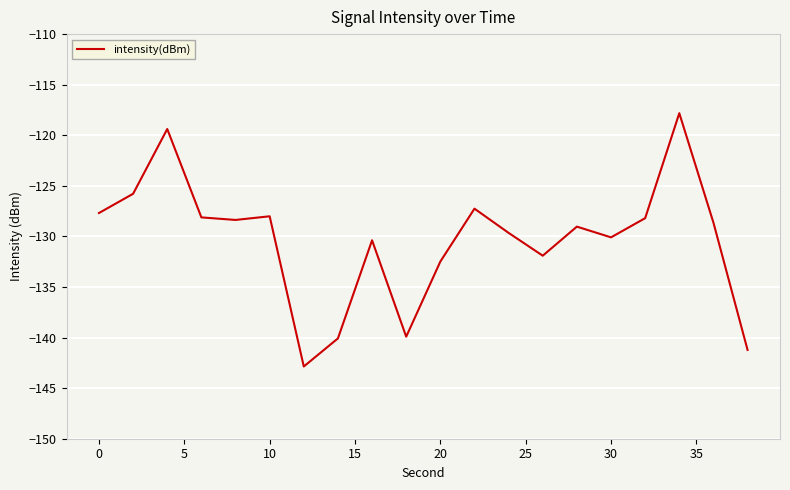

What is the minimum value shown in the chart?

-142.9